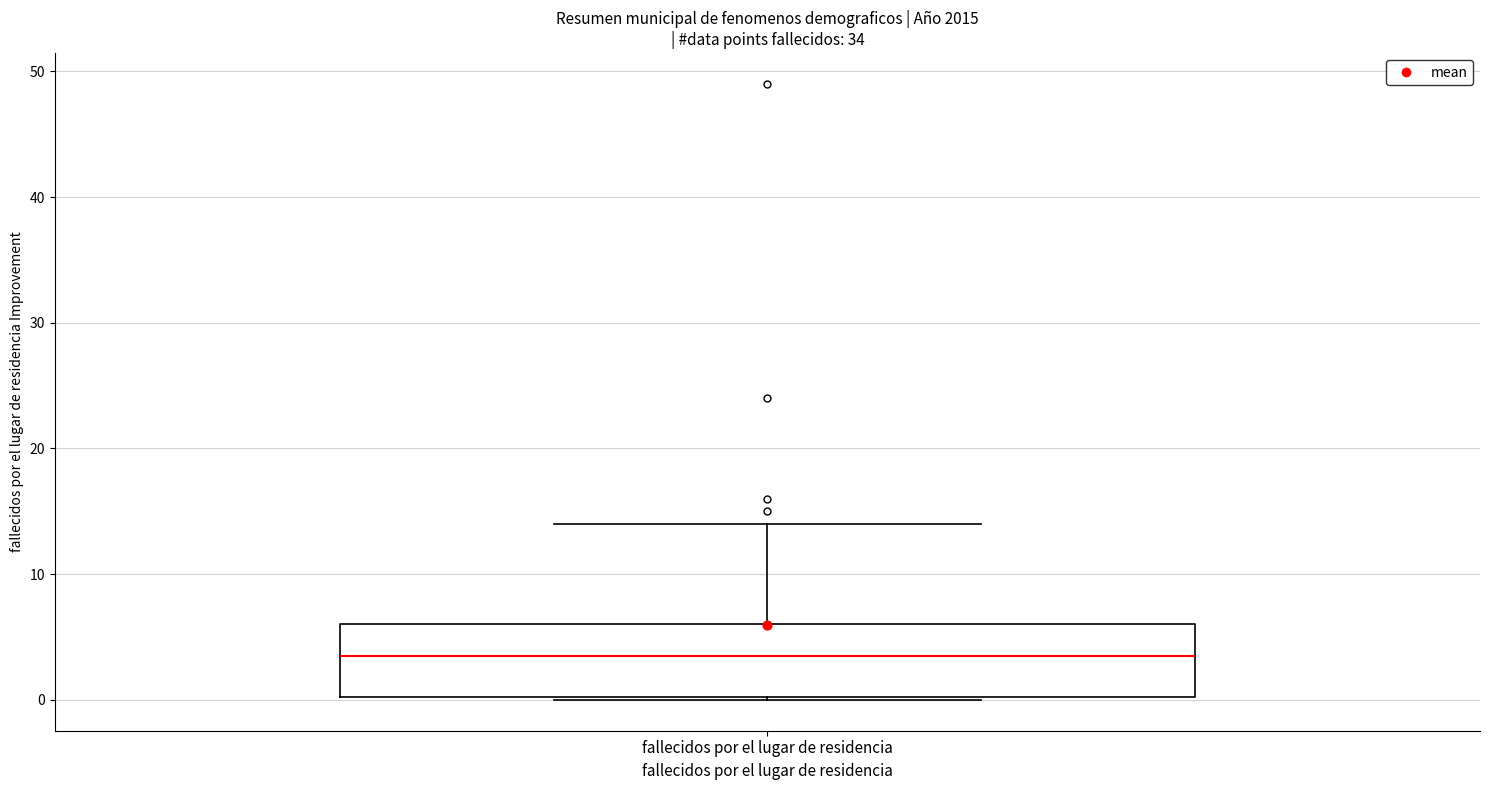

Where does the upper whisker of the box for fallecidos por el lugar de residencia end on the y-axis? The values are not printed on the chart, so give them approximately, as read against the axis.

14